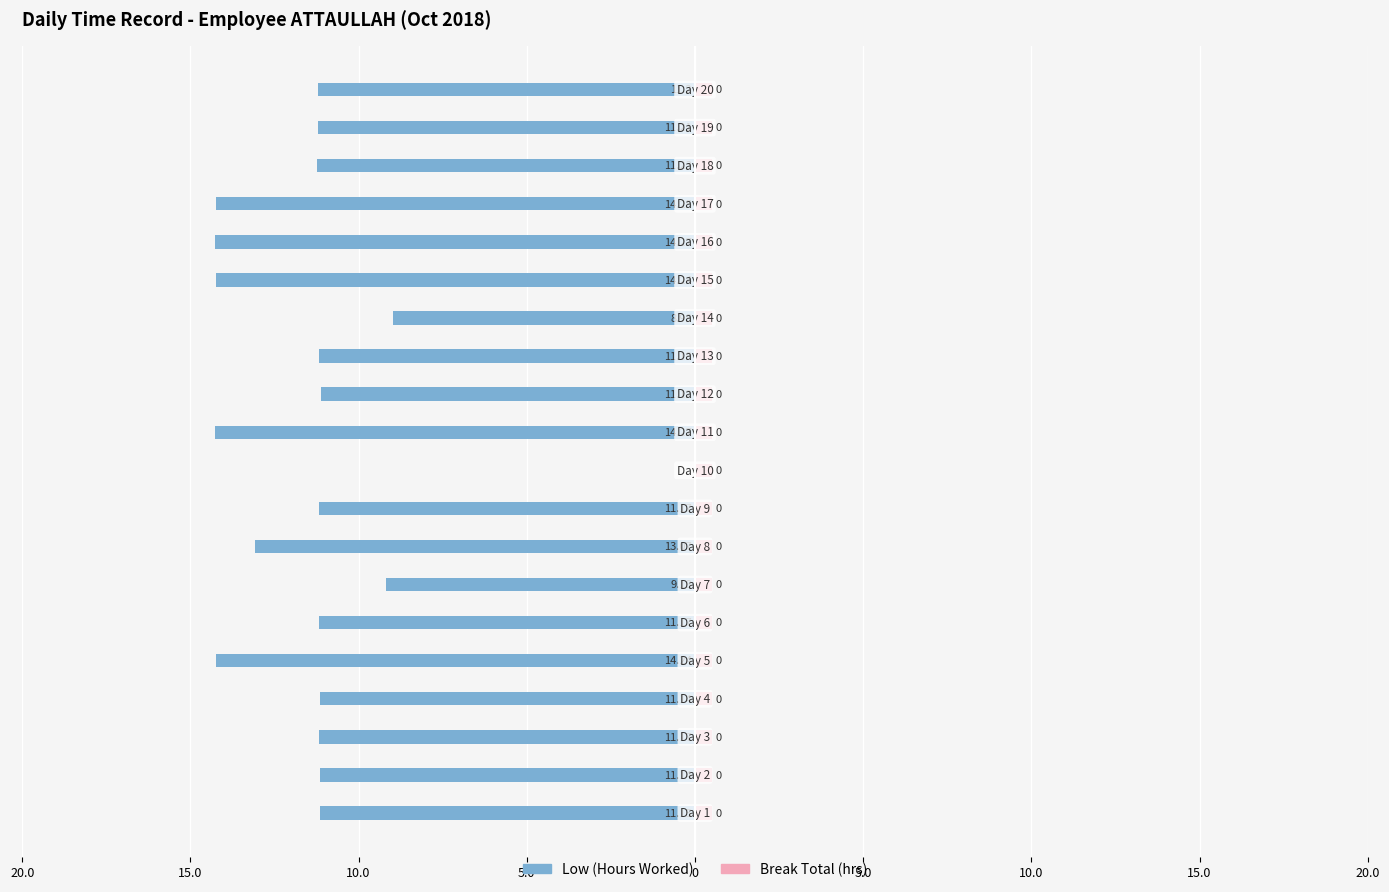

What is the sum of all Low (Hours Worked) values?

-225.4